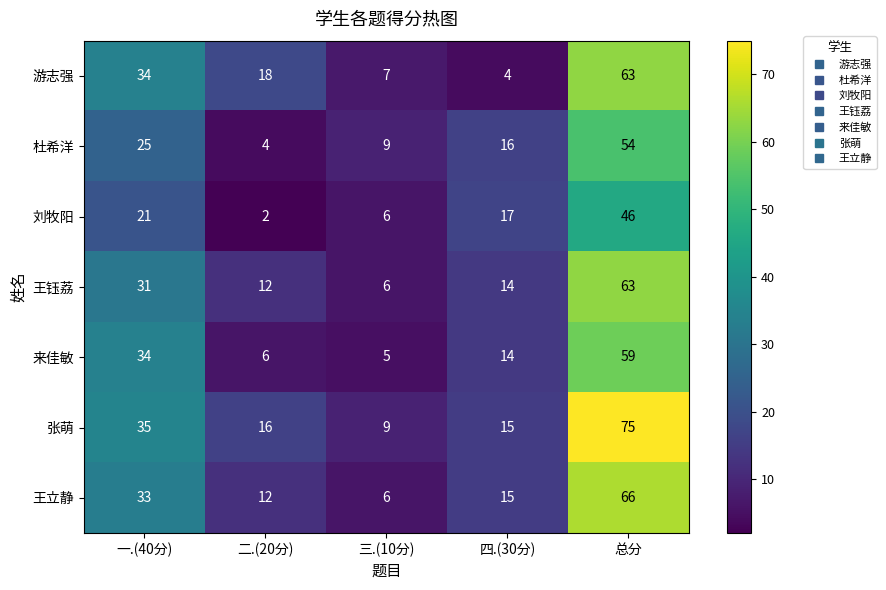

What is the total value across all series at 二.(20分)?

70